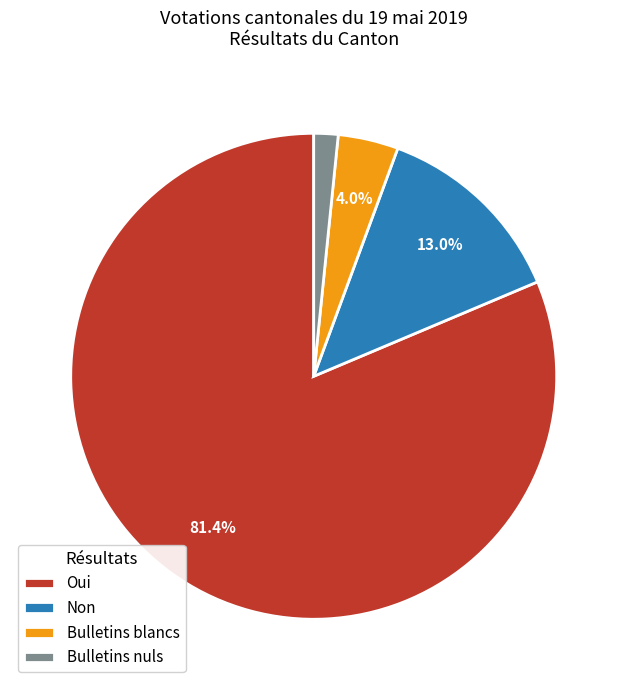

To the nearest percent, what portion does Bulletins blancs represent?

4%